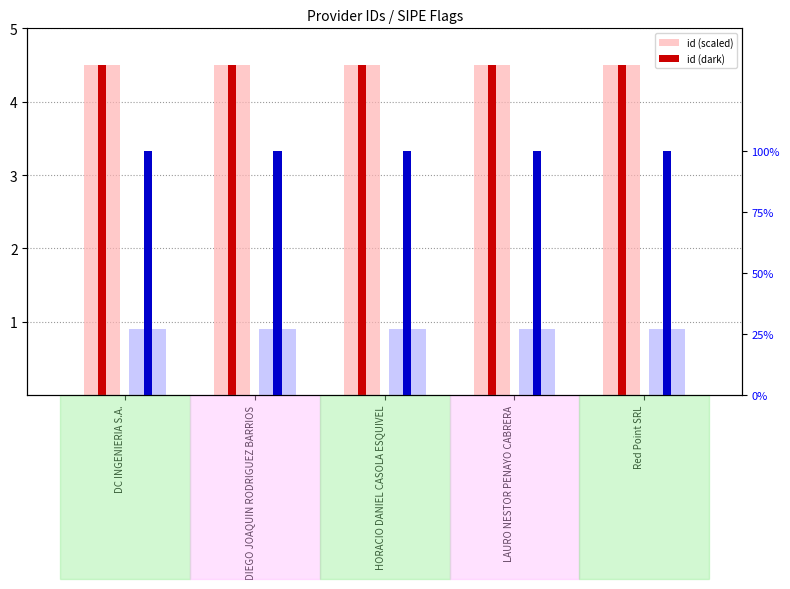

Between DIEGO JOAQUIN RODRIGUEZ BARRIOS and DC INGENIERIA S.A., which is larger?

DC INGENIERIA S.A.